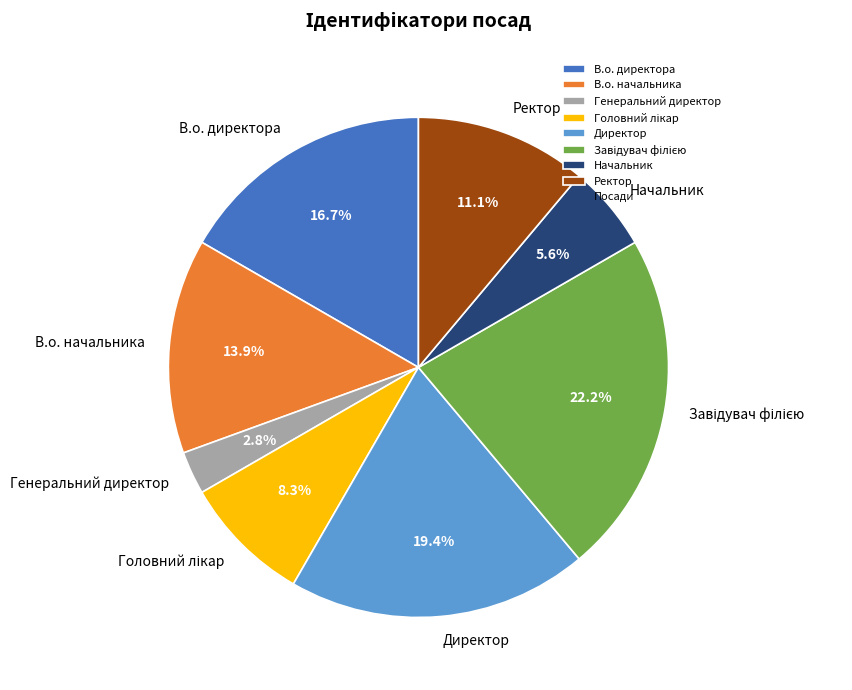

Between Начальник and Ректор, which is larger?

Ректор